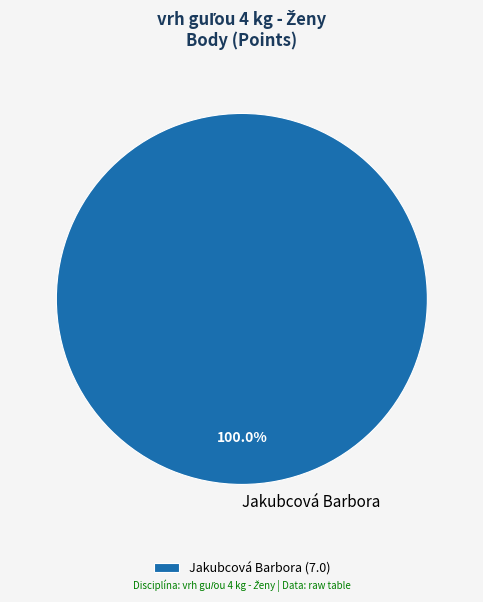

Is there a majority slice in this chart?

Yes